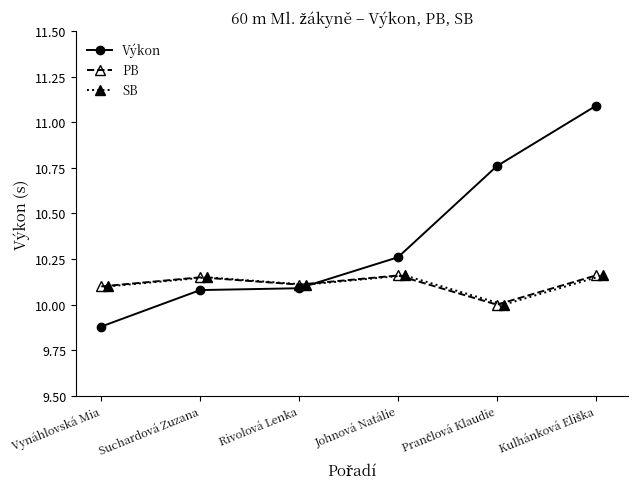

Is it true that Výkon equals 2.4 at Prančlová Klaudie?

False